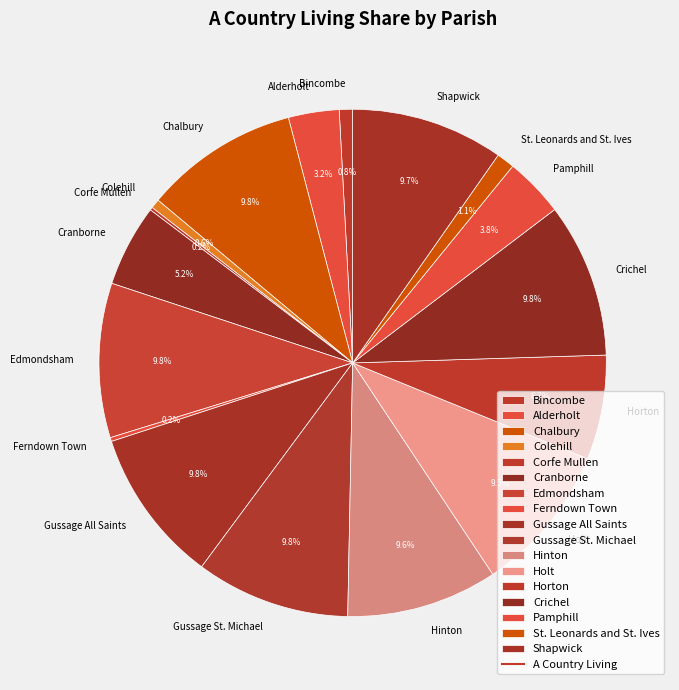

What percentage is the Pamphill slice, to the nearest percent?

4%